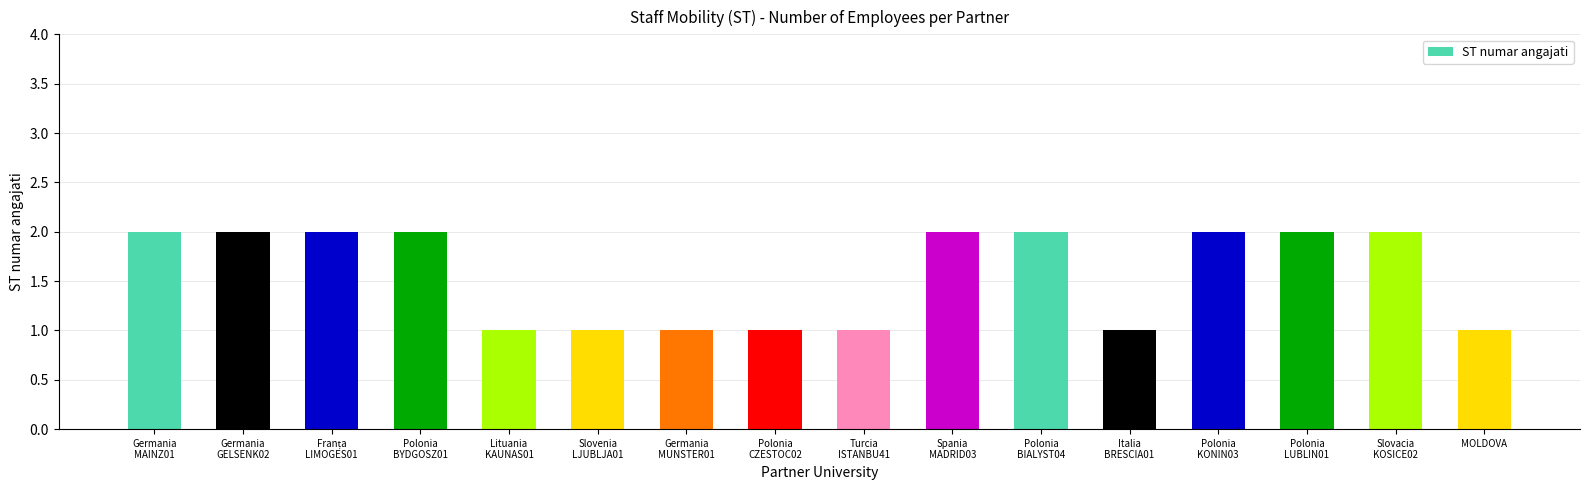

How many bars are there in total?

16